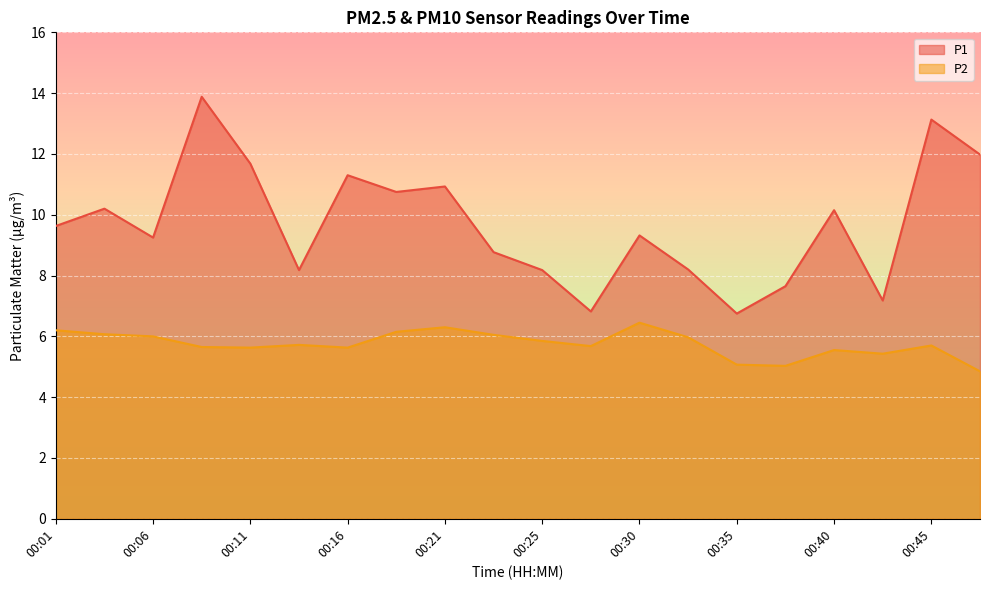

How many lines are shown in the chart?

2